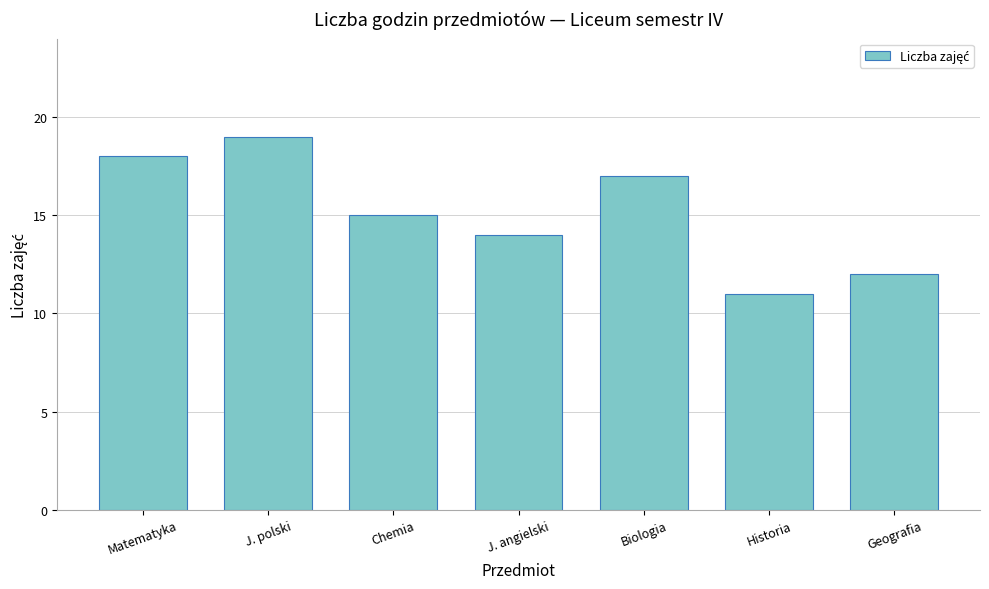

Reading left to right, transcribe all the data shown in this chart.

18	19	15	14	17	11	12